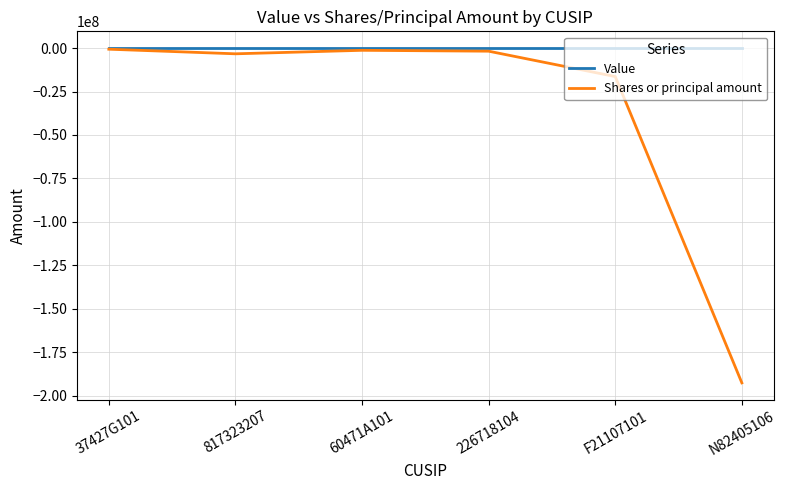

Rank the series by their average value, from highest to lowest.

Value, Shares or principal amount